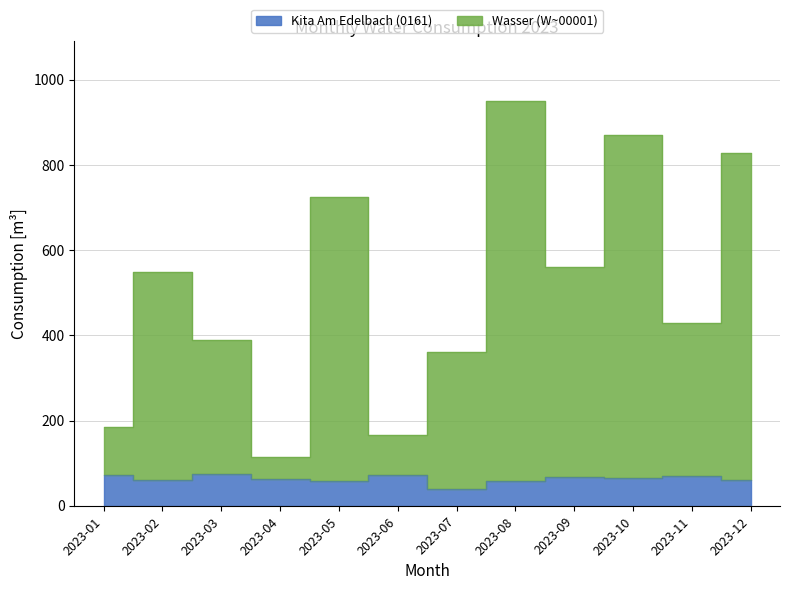

What value does the data have at 2023-09, to the nearest 5?

65